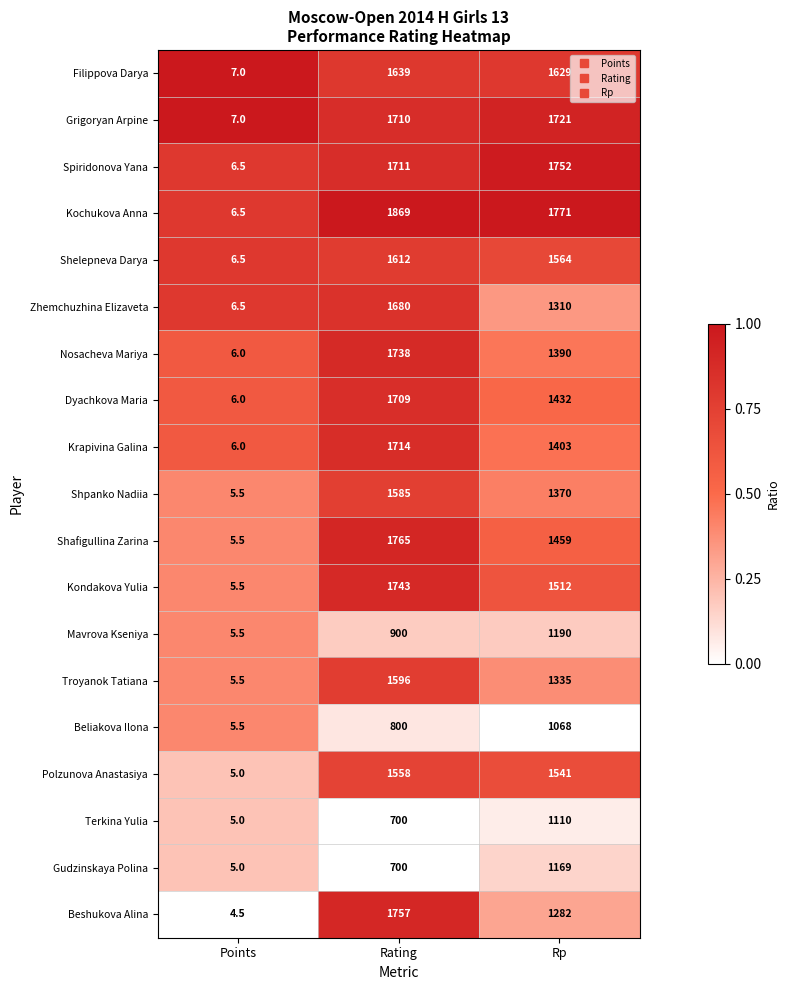

At which category is the sum across all series the highest?

Rating